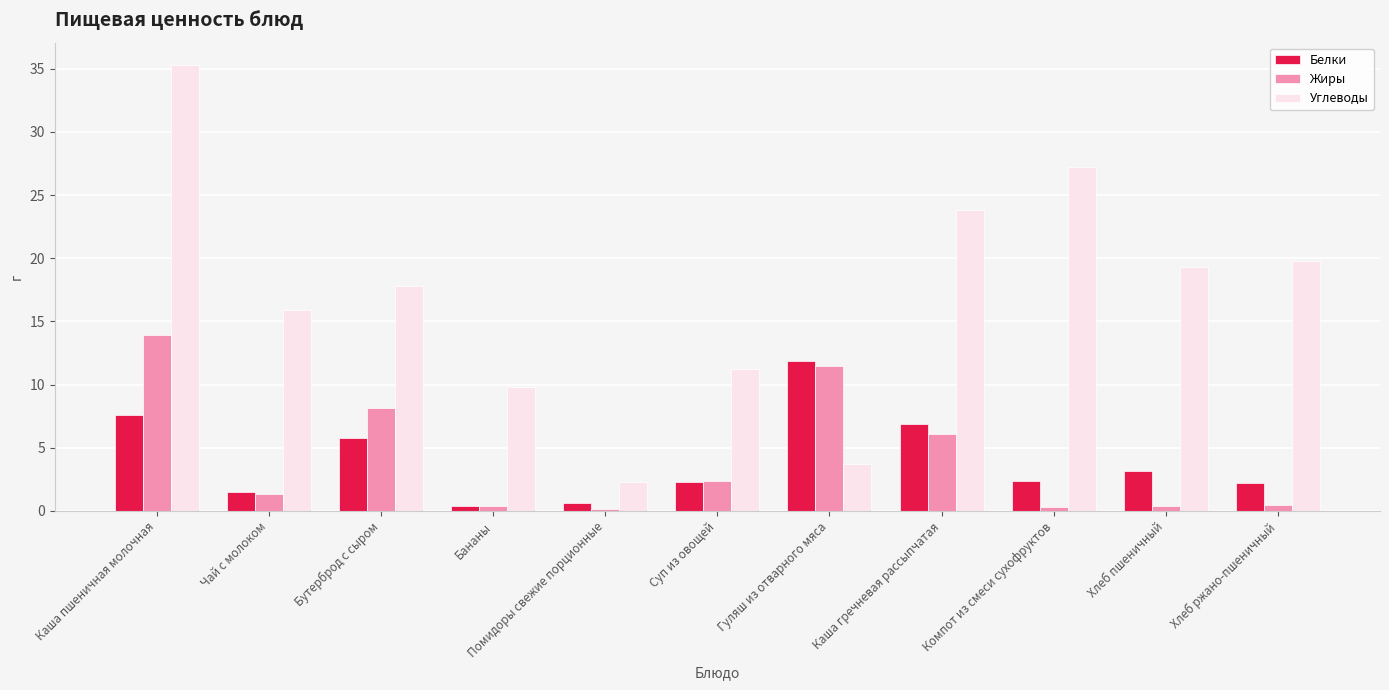

Is the value of Белки at Хлеб пшеничный greater than the value of Жиры at Каша гречневая рассыпчатая?

No